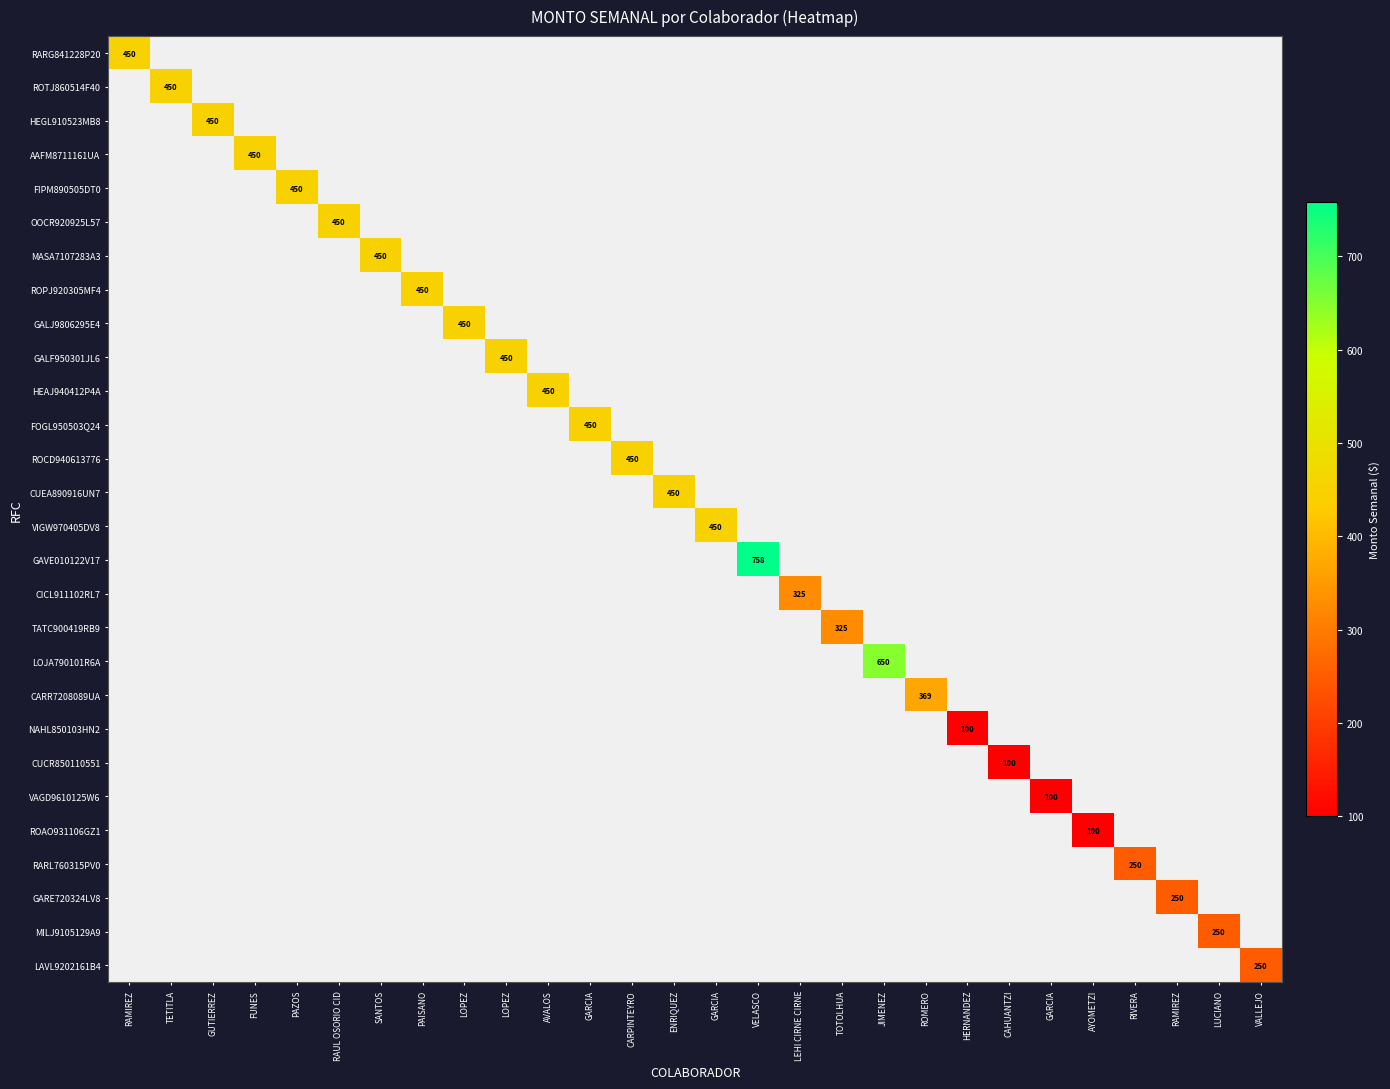

Is it true that LAVL9202161B4 equals 0 at LEHI CIRNE CIRNE?

True